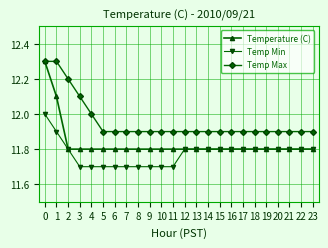

What is the smallest value displayed?

11.7